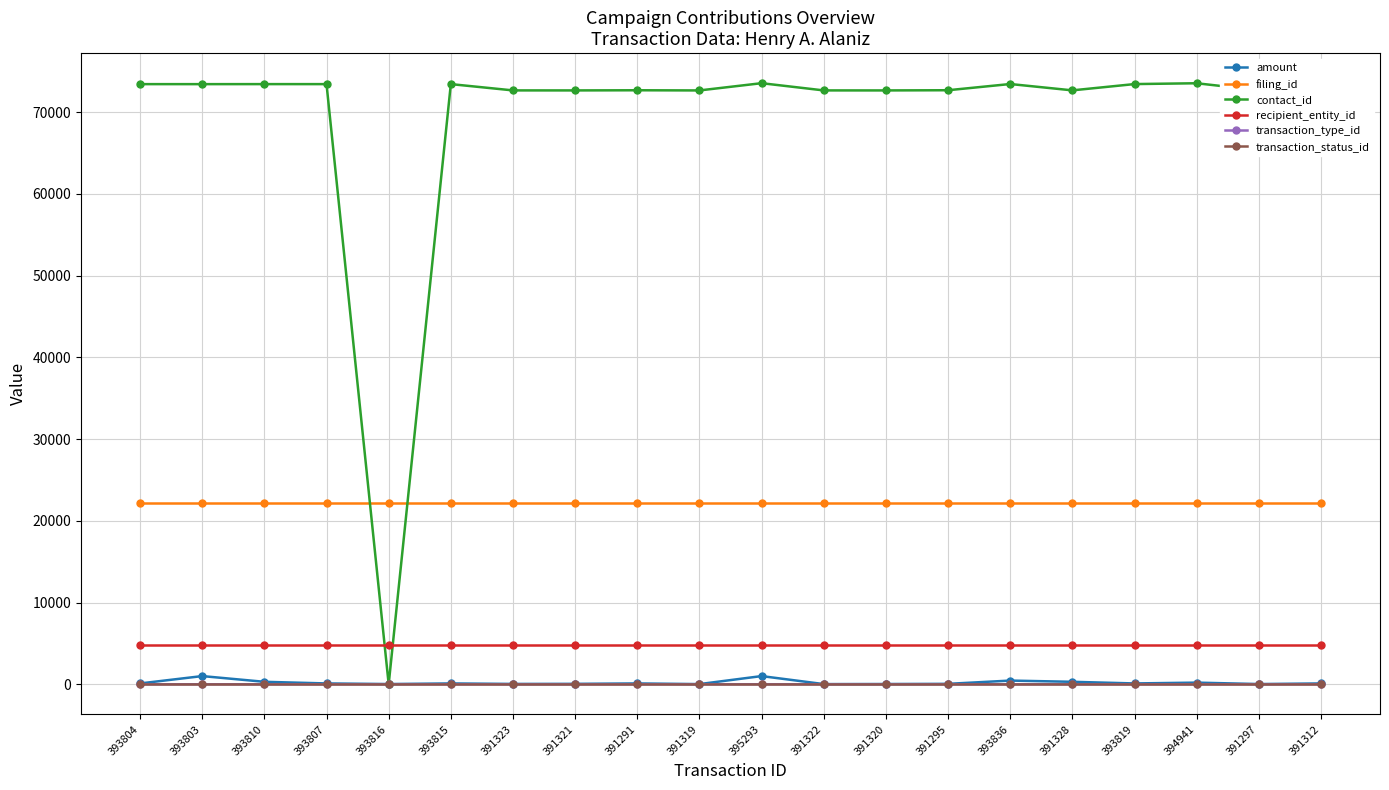

Is this an area chart (filled region under the line)?

No